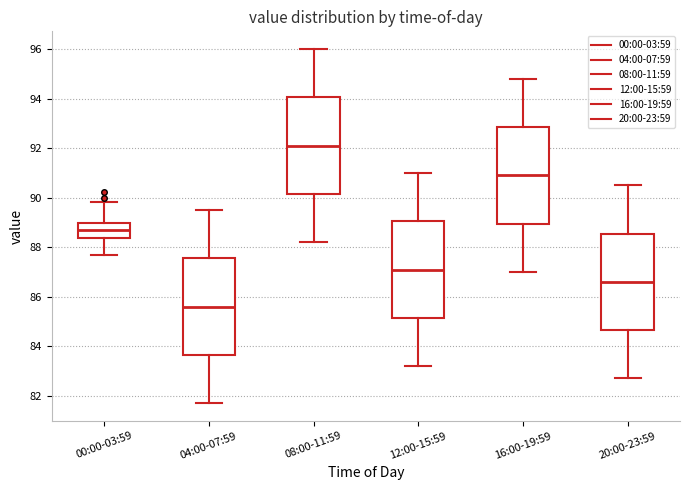

Reading left to right, read every box against the y-axis: the position of its median line, the range the box covers, and the ends of its whiskers. The values are not printed on the chart, so give them approximately, as read against the axis.

00:00-03:59: median 88.8, box 88.4 to 89.0, whiskers 87.6 to 89.8
04:00-07:59: median 85.6, box 83.6 to 87.6, whiskers 81.8 to 89.6
08:00-11:59: median 92.2, box 90.2 to 94.0, whiskers 88.2 to 96.0
12:00-15:59: median 87.2, box 85.2 to 89.0, whiskers 83.2 to 91.0
16:00-19:59: median 91.0, box 89.0 to 92.8, whiskers 87.0 to 94.8
20:00-23:59: median 86.6, box 84.6 to 88.6, whiskers 82.8 to 90.6